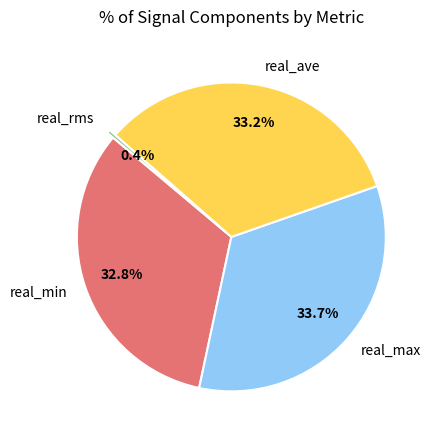

To the nearest percent, what portion does real_ave represent?

33%